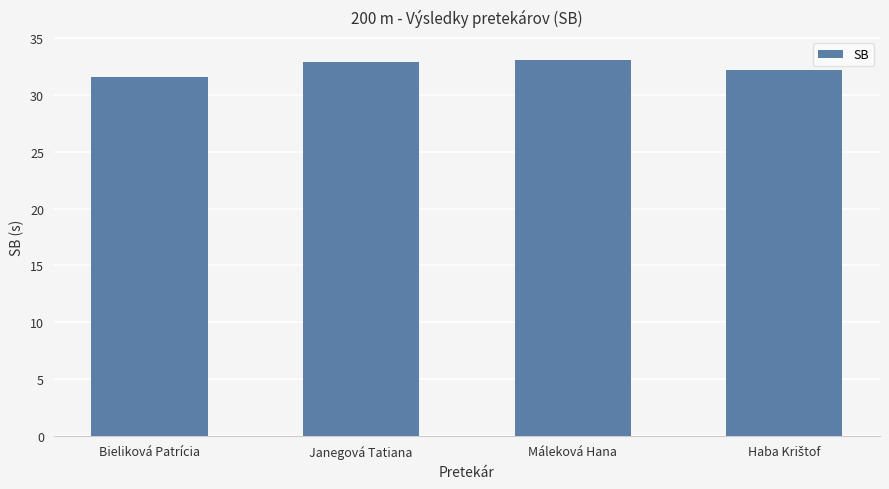

At which label does the data first exceed 32?

Janegová Tatiana